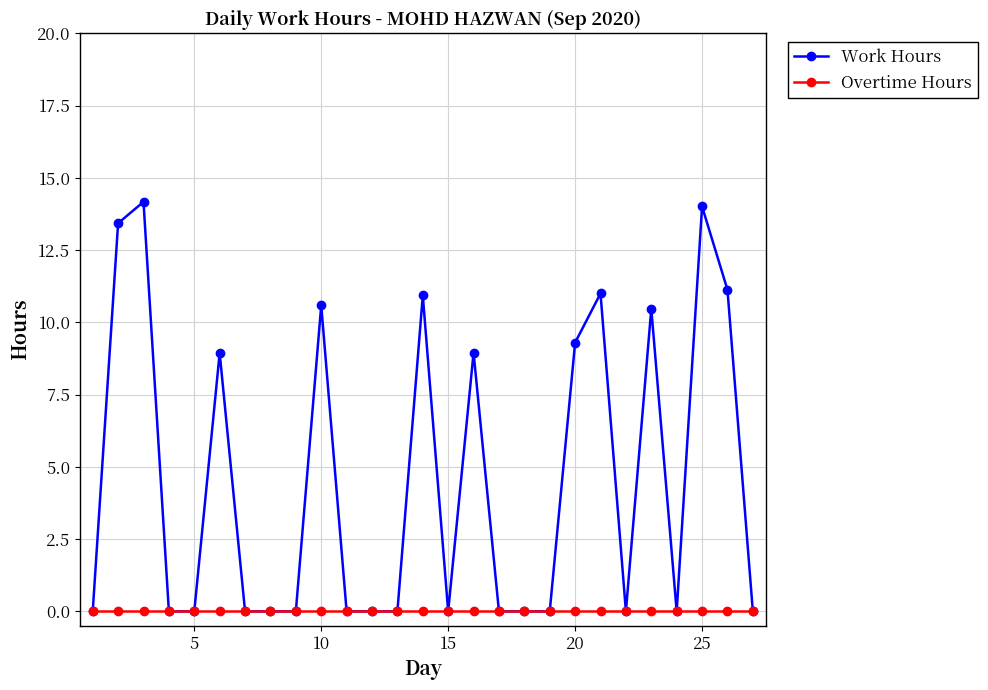

Which series has the widest spread of values?

Work Hours